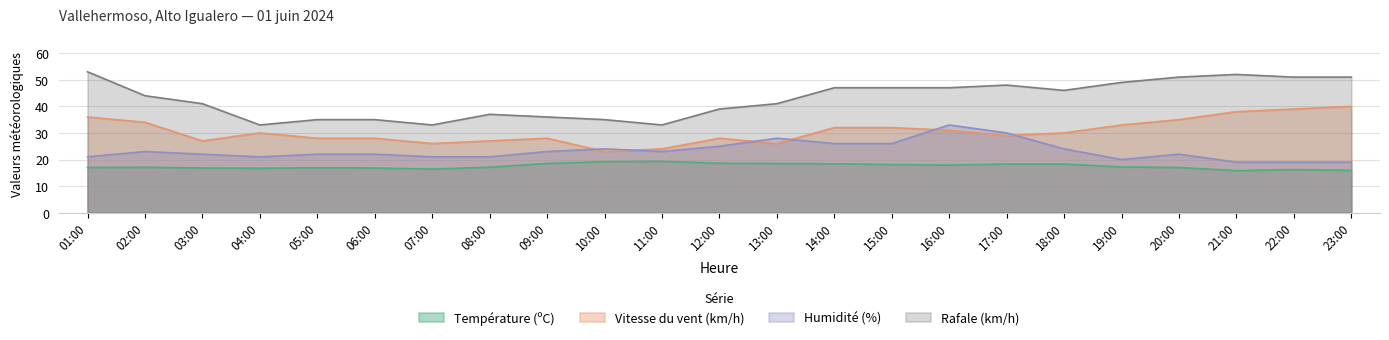

What are all the series names shown in the legend?

Température (ºC), Vitesse du vent (km/h), Humidité (%), Rafale (km/h)